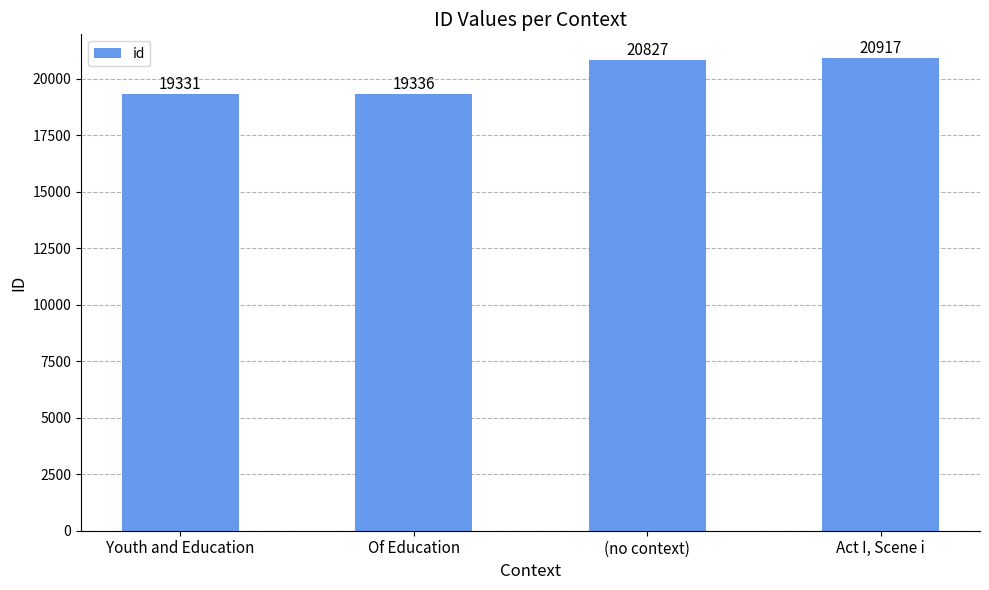

What is the difference between the second highest and second lowest values?

1491